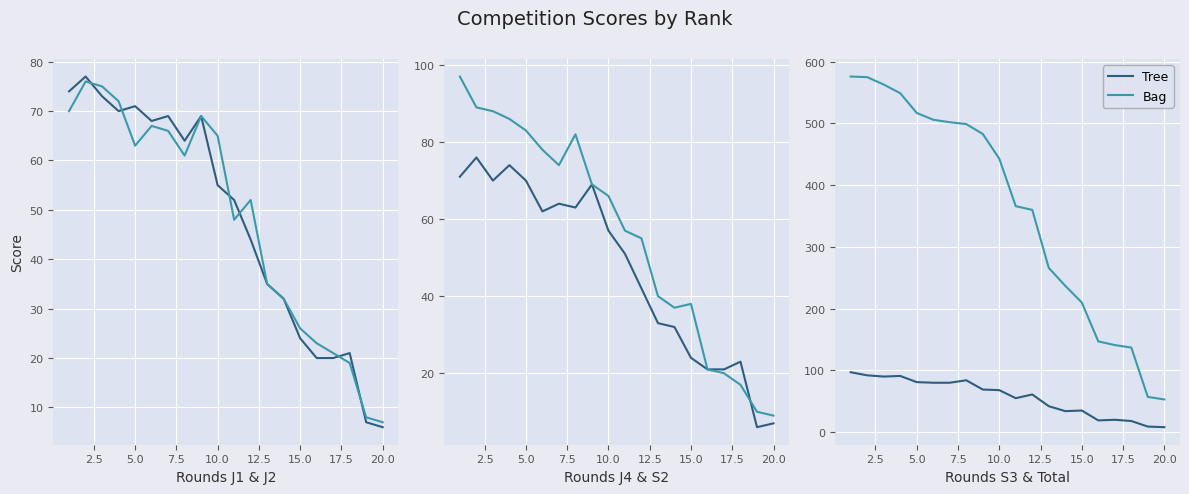

True or false: Bag has more than 1 interior local peaks.

False